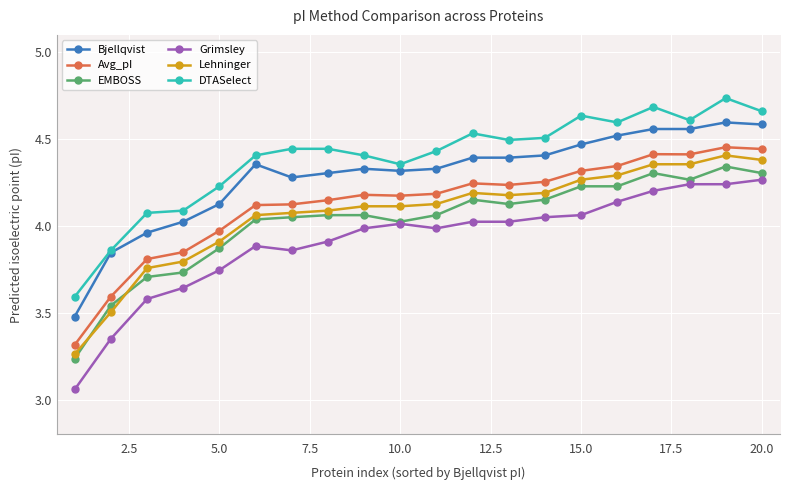

True or false: DTASelect has more than 2 interior local peaks.

True